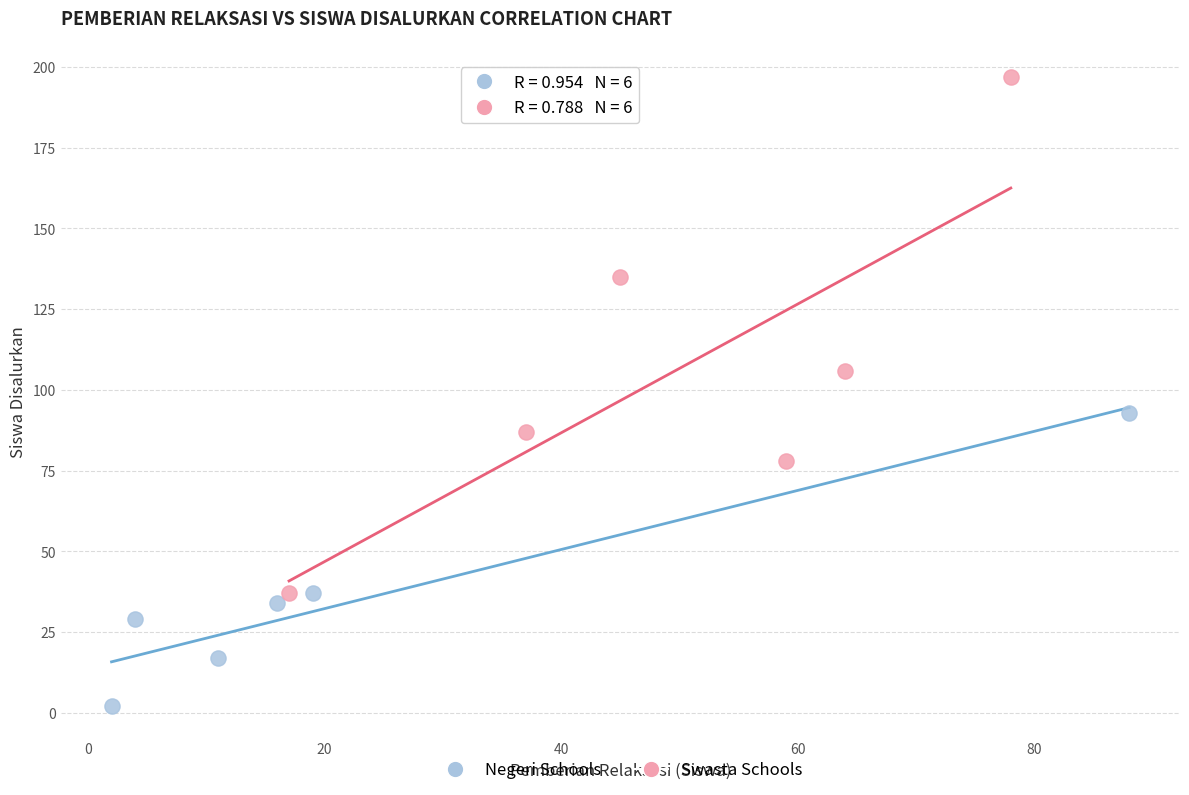

Which series reaches the minimum Y coordinate?

Negeri Schools